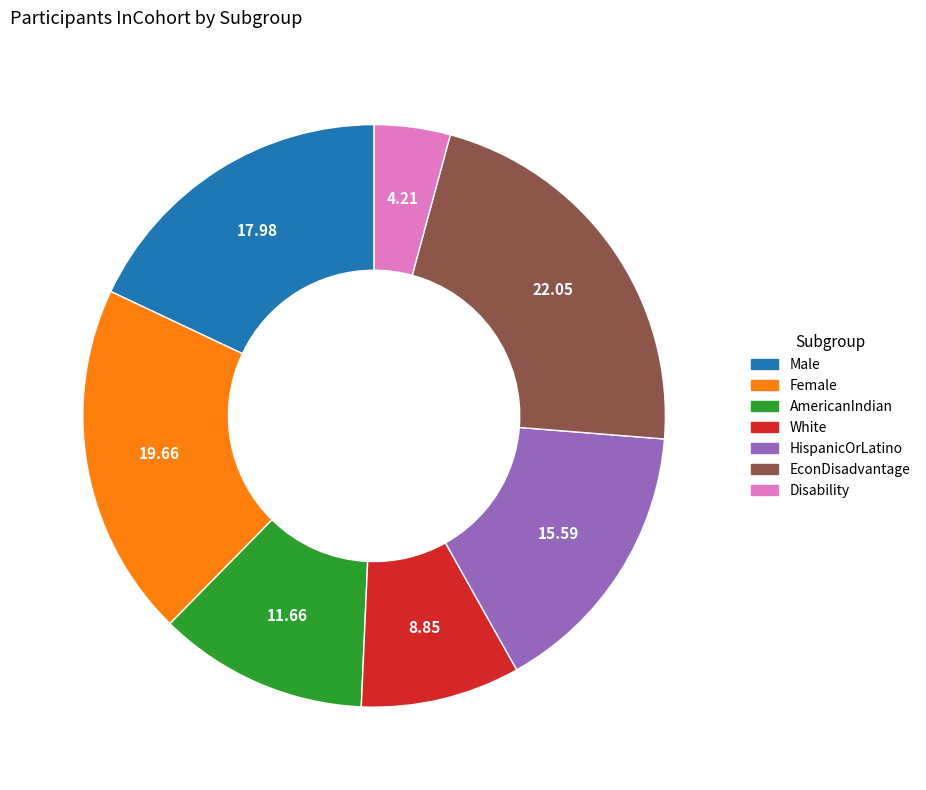

True or false: AmericanIndian accounts for 12% of the total.

True